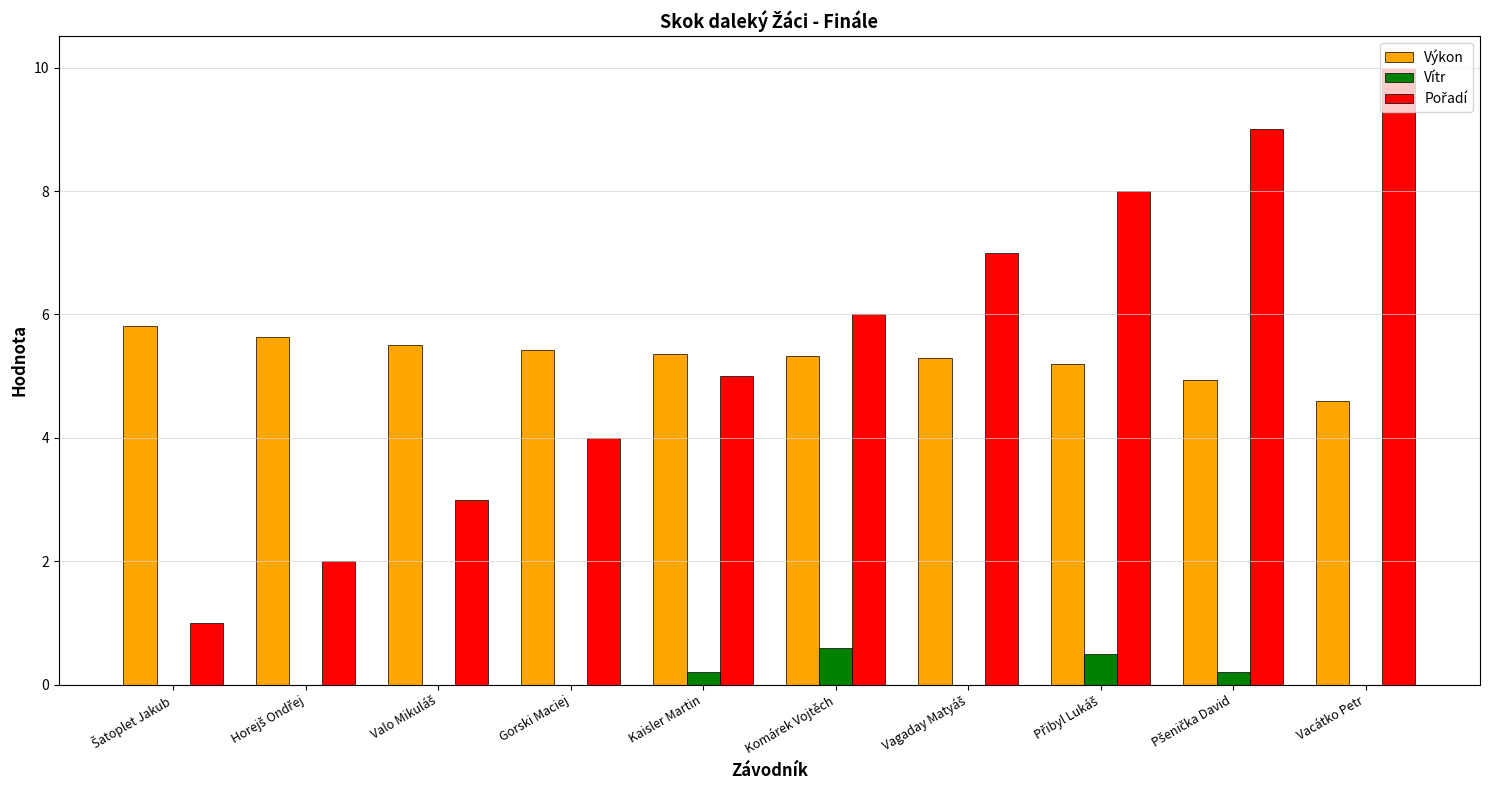

What are all the series names shown in the legend?

Výkon, Vítr, Pořadí